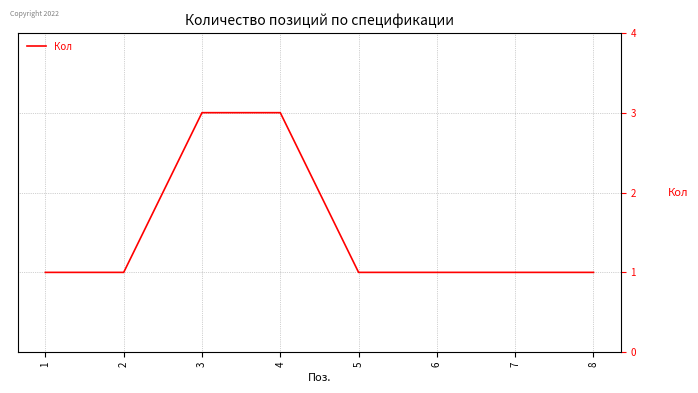

True or false: the data has more than 2 interior local peaks.

False